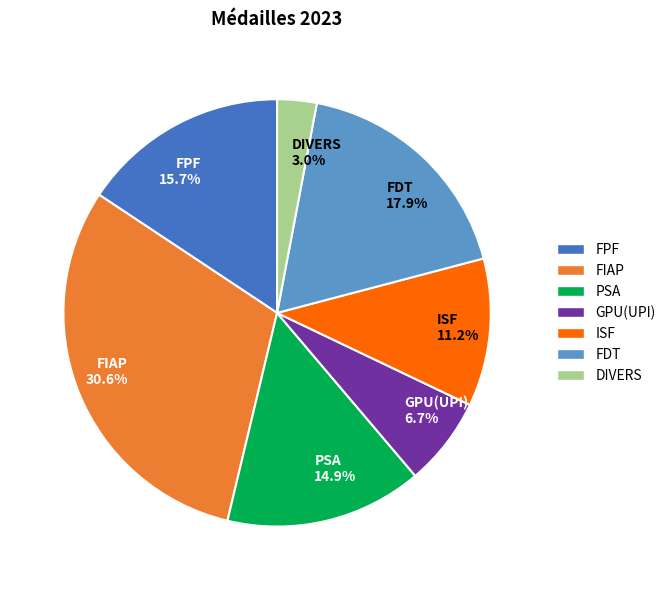

Does any single category account for the majority?

No